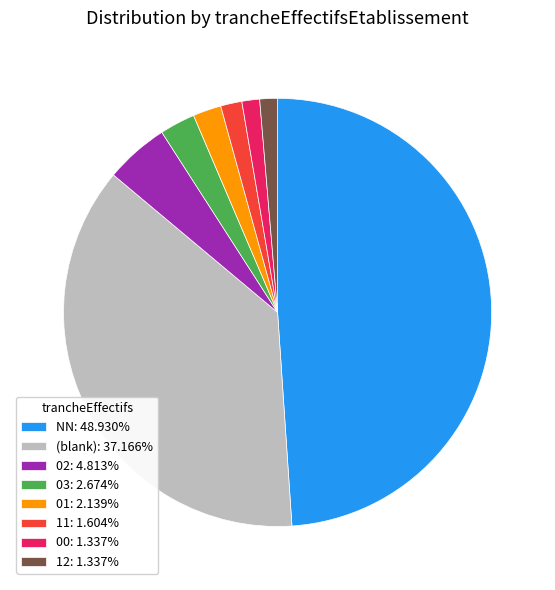

Do 12: 1.337% and 11: 1.604% together represent more than half of the pie?

No